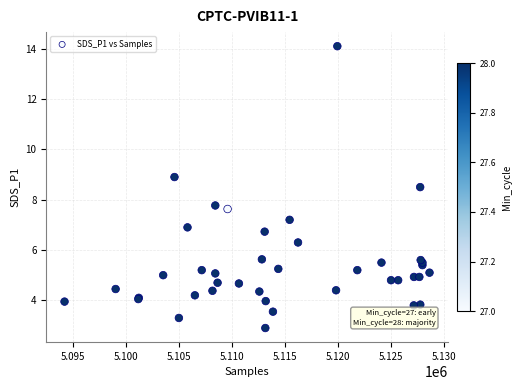

What Y value in the scatter plot is closest to 8?

7.8